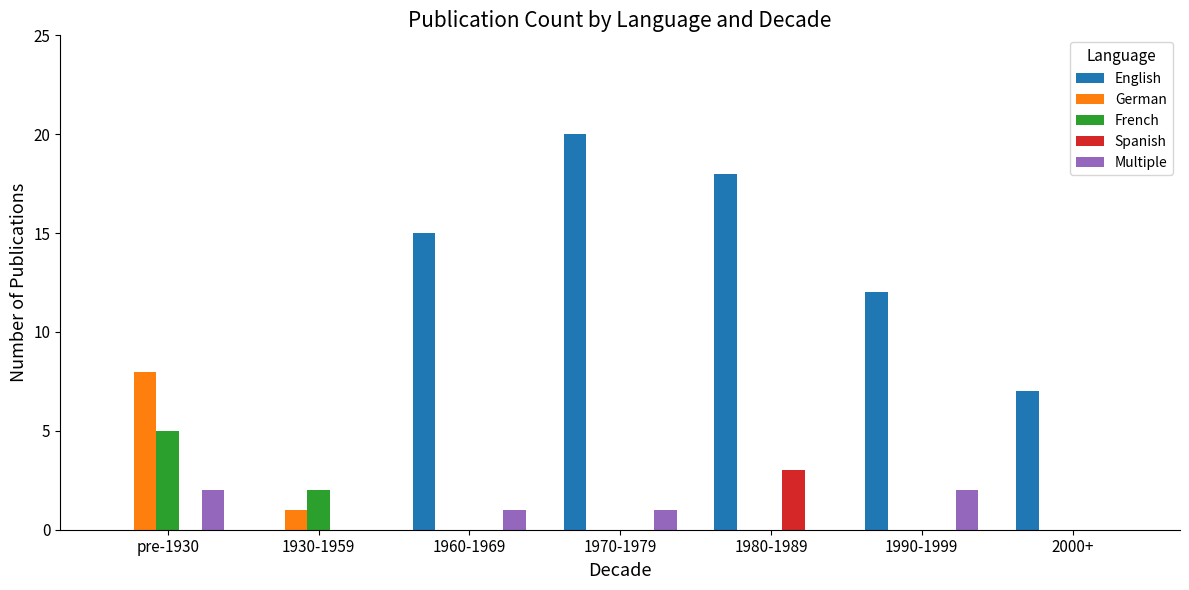

Does the chart contain stacked bars?

No